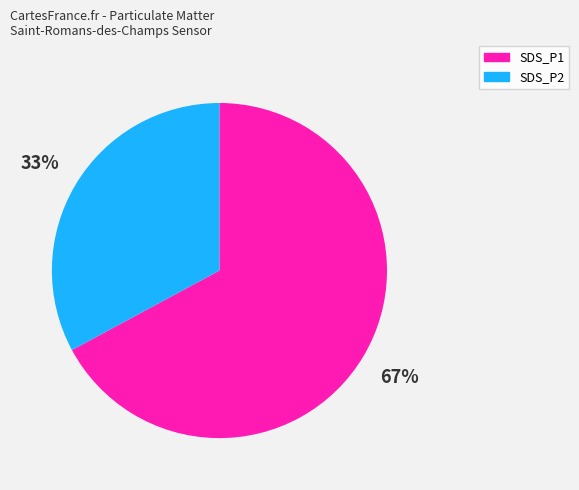

Which slice is the largest?

SDS_P1